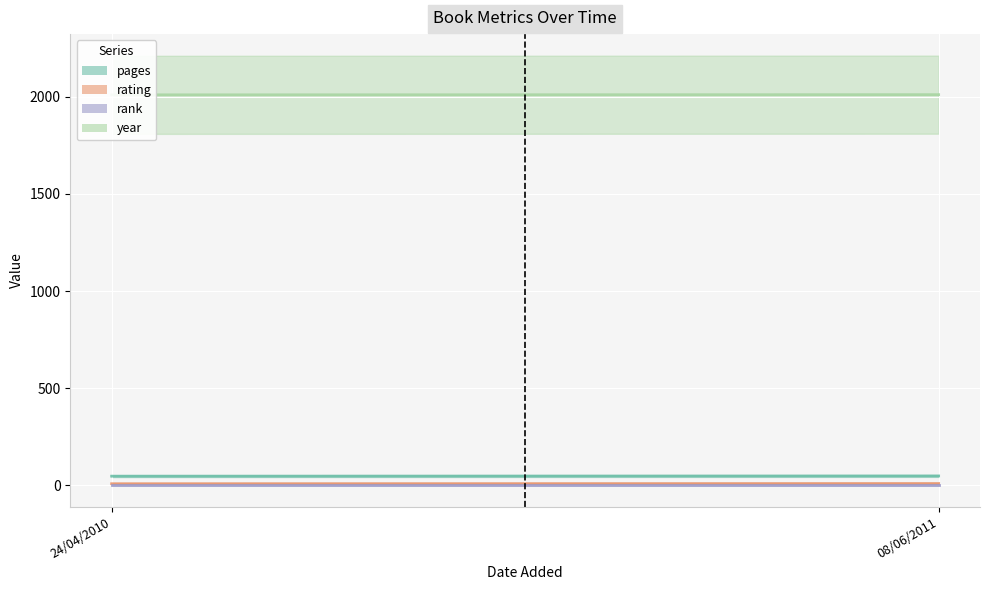

How many lines are shown in the chart?

4